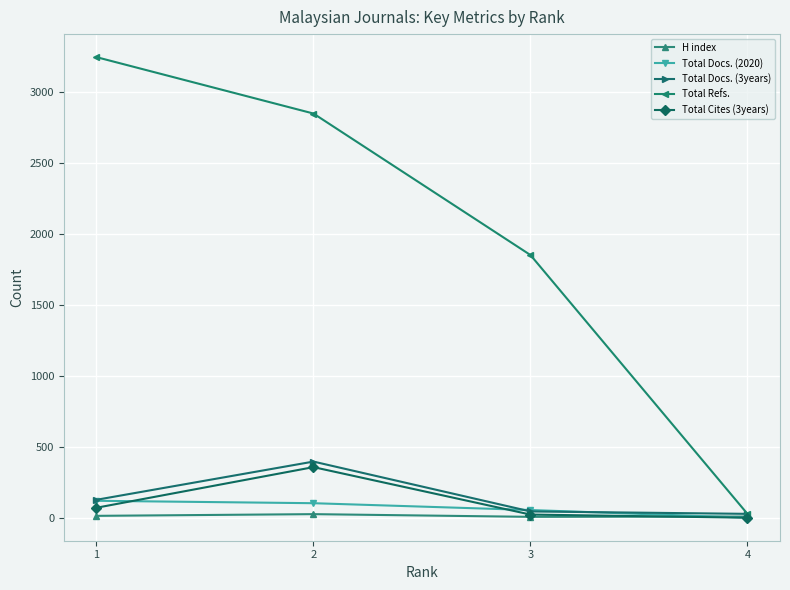

Which series has the widest spread of values?

Total Refs.